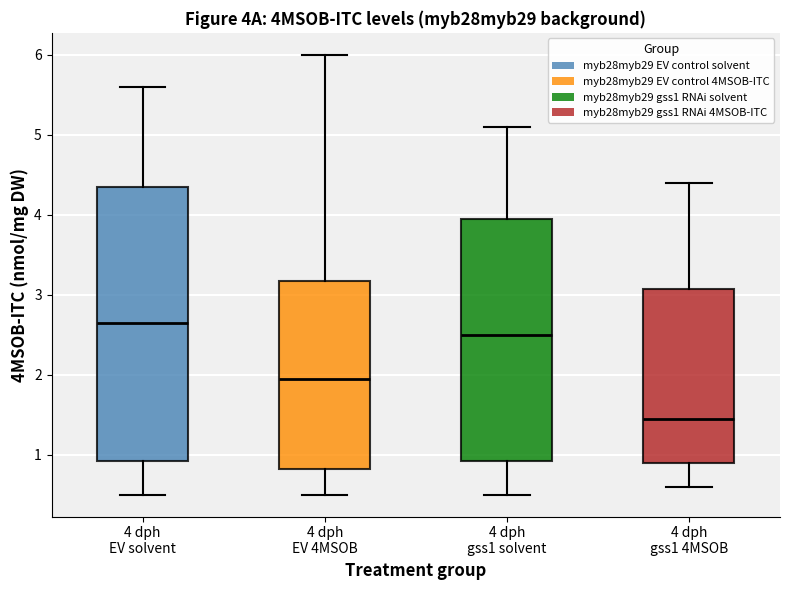

Reading left to right, transcribe this box plot: for each box, give where its median line is, the range the box spans, and where its two whiskers end, as read against the y-axis. The values are not printed on the chart, so give them approximately, as read against the axis.

4 dph EV solvent: median 2.7, box 0.9 to 4.4, whiskers 0.5 to 5.6
4 dph EV 4MSOB: median 2.0, box 0.8 to 3.2, whiskers 0.5 to 6.0
4 dph gss1 solvent: median 2.5, box 0.9 to 4.0, whiskers 0.5 to 5.1
4 dph gss1 4MSOB: median 1.5, box 0.9 to 3.1, whiskers 0.6 to 4.4